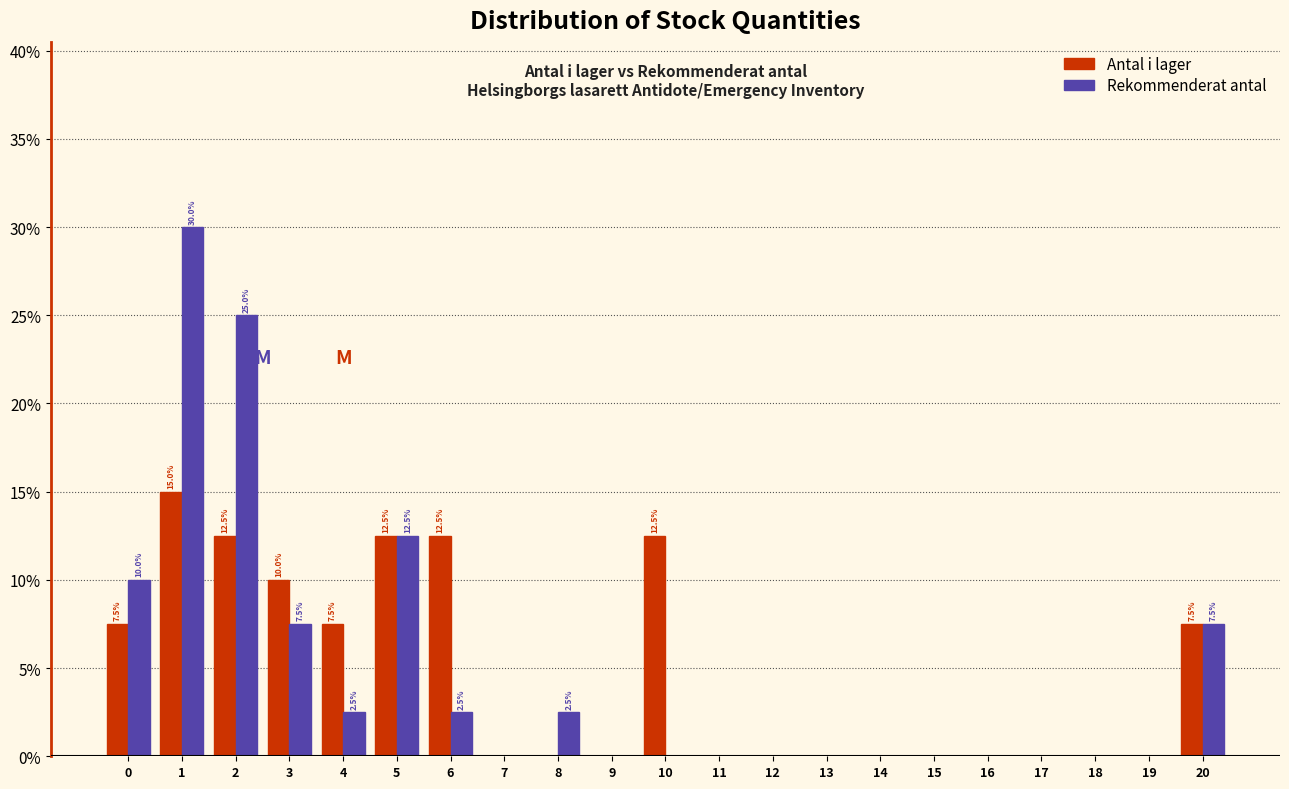

What is the total value across all series at 0?

17.5